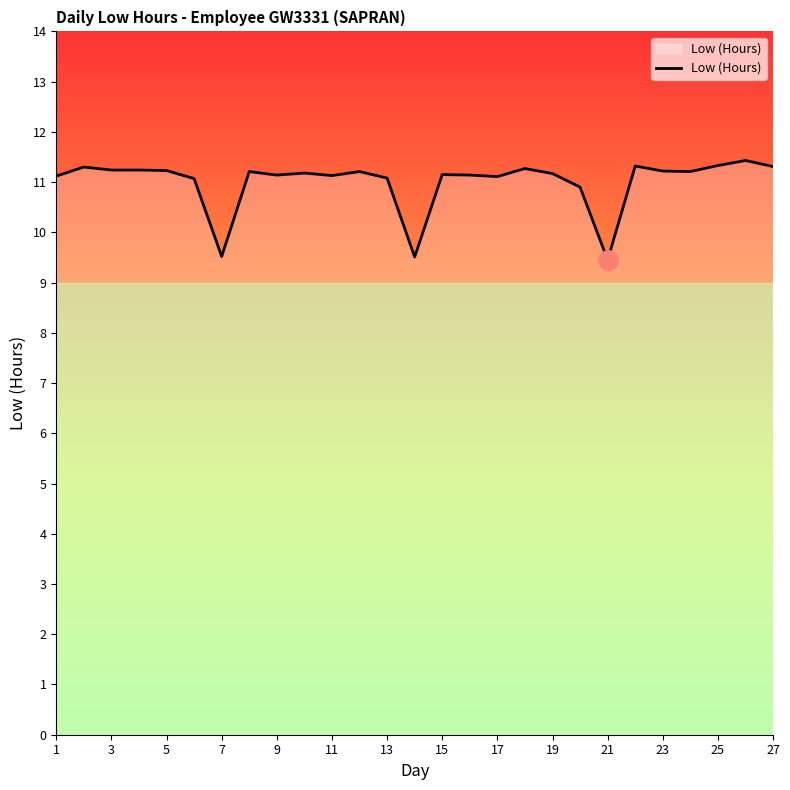

What is the sum of all values?

297.2